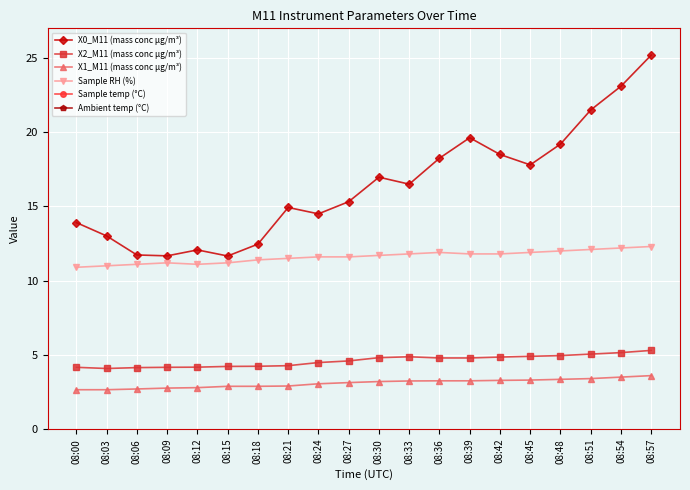

How many categories are shown in the chart?

20